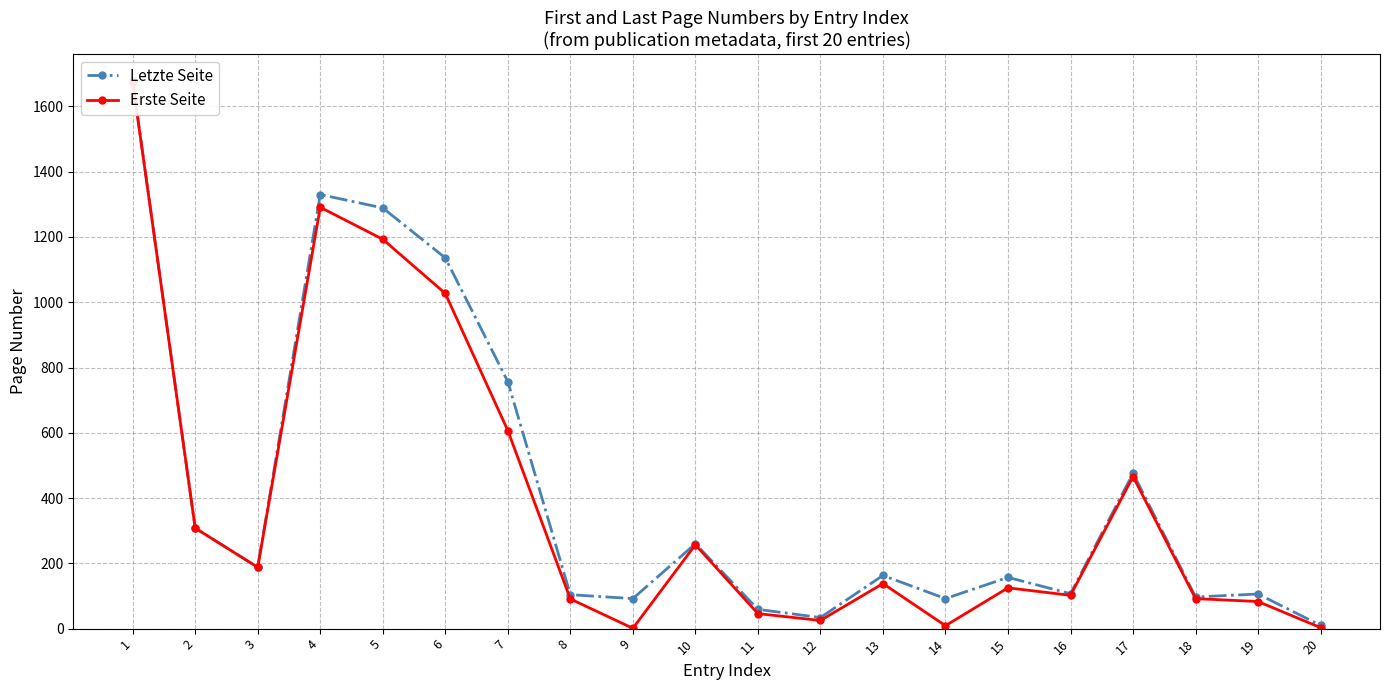

At which category does Erste Seite reach its first local valley?

3